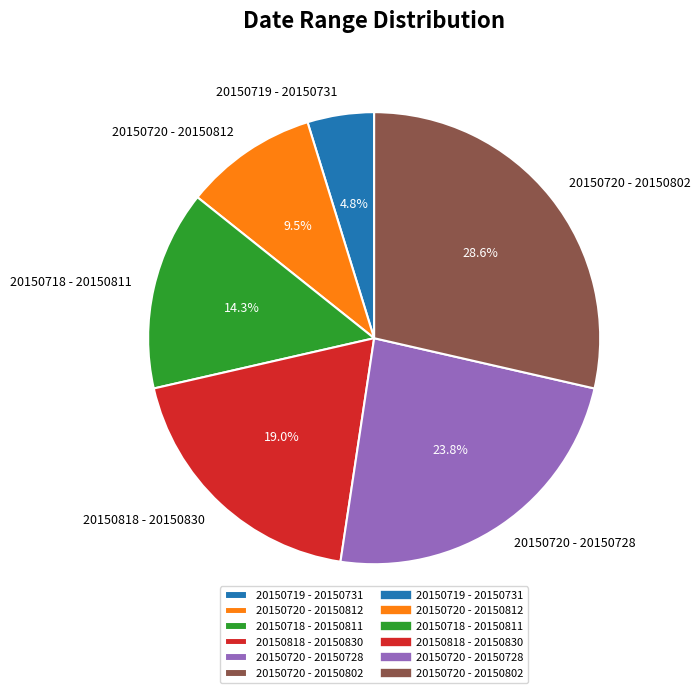

To the nearest percent, what is the average slice percentage?

17%